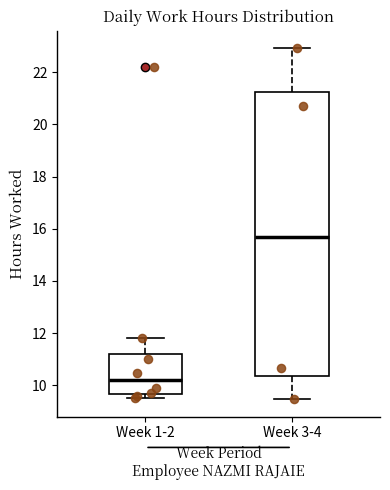

Where does the upper whisker of the box for Week 3-4 end on the y-axis? The values are not printed on the chart, so give them approximately, as read against the axis.

23.0